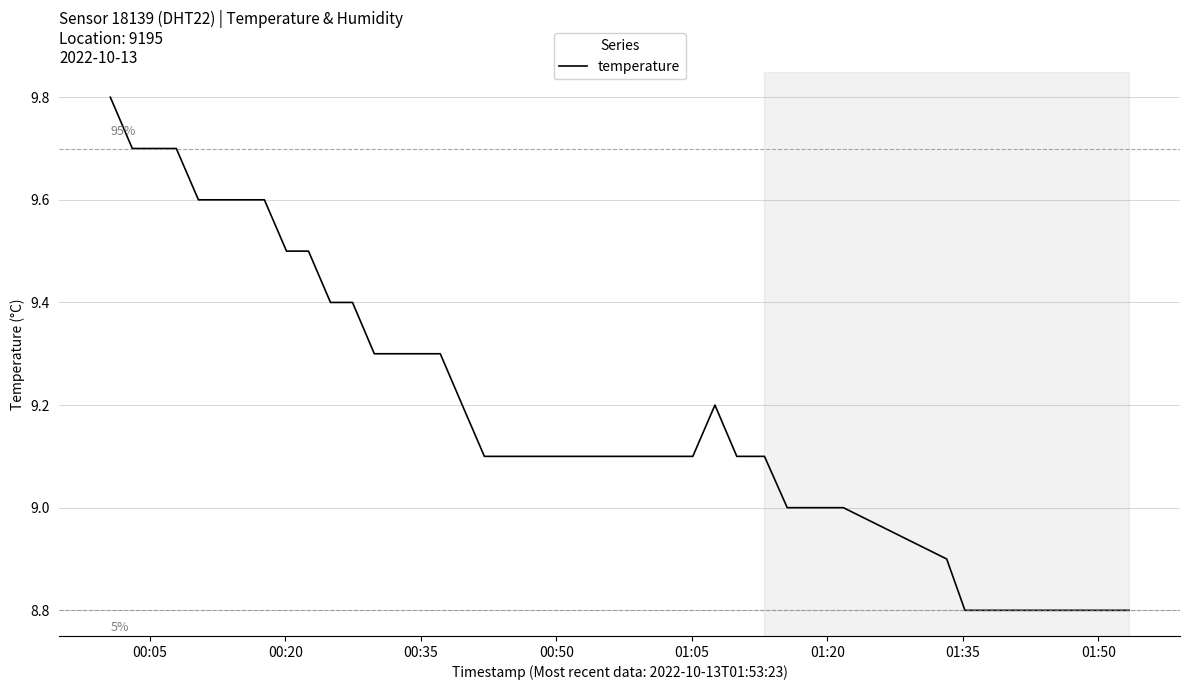

What is the difference between the maximum and minimum values?

1.0